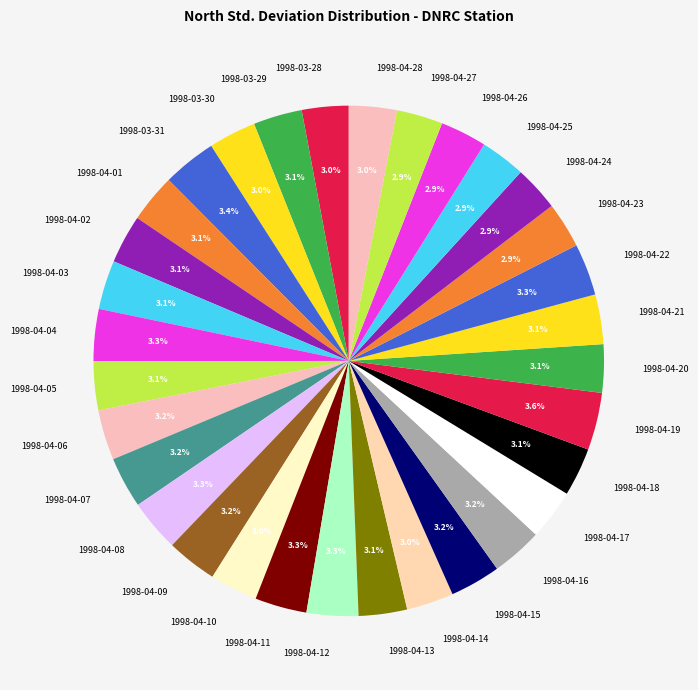

How much of the chart is everything except 1998-04-03?

96.9%